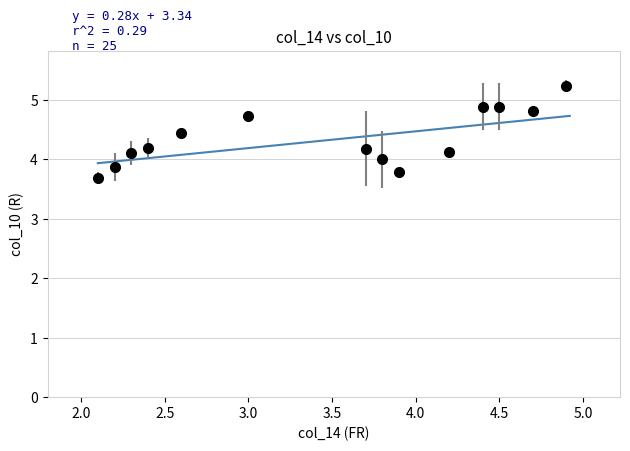

What is the difference between the maximum and minimum values?

0.8